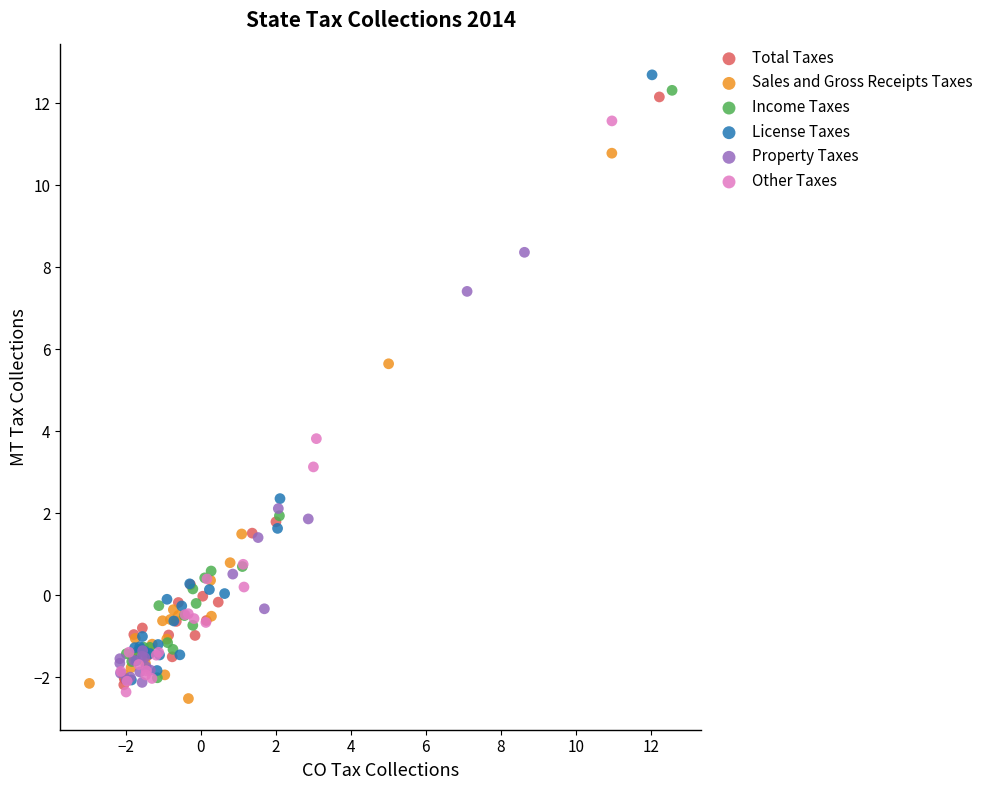

Which series has the largest Y range (max minus min)?

License Taxes